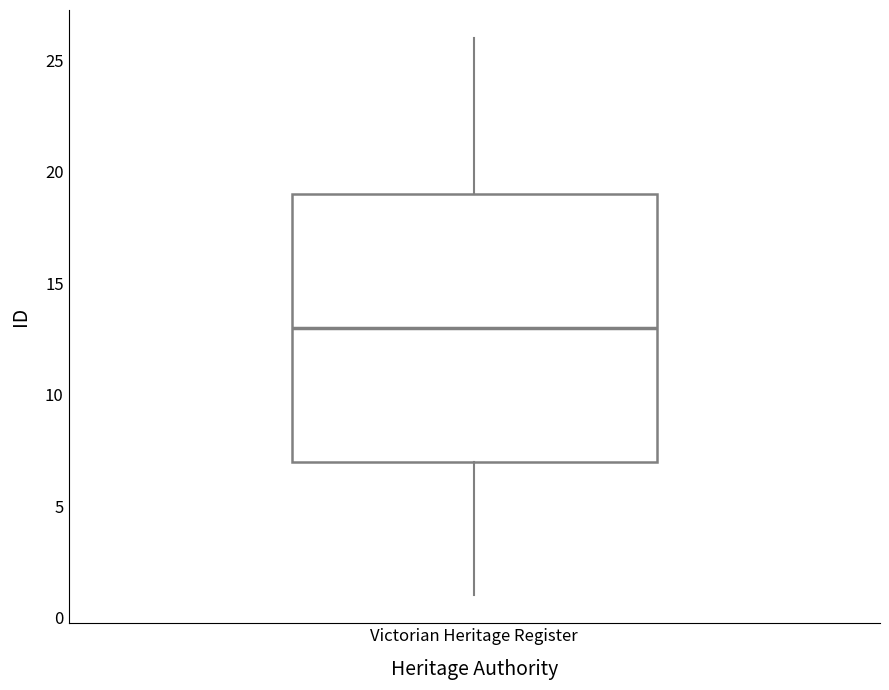

Transcribe this box plot: give where the median line is, the range the box spans, and where the two whiskers end, as read against the y-axis. The values are not printed on the chart, so give them approximately, as read against the axis.

median 13, box 7 to 19, whiskers 1 to 26